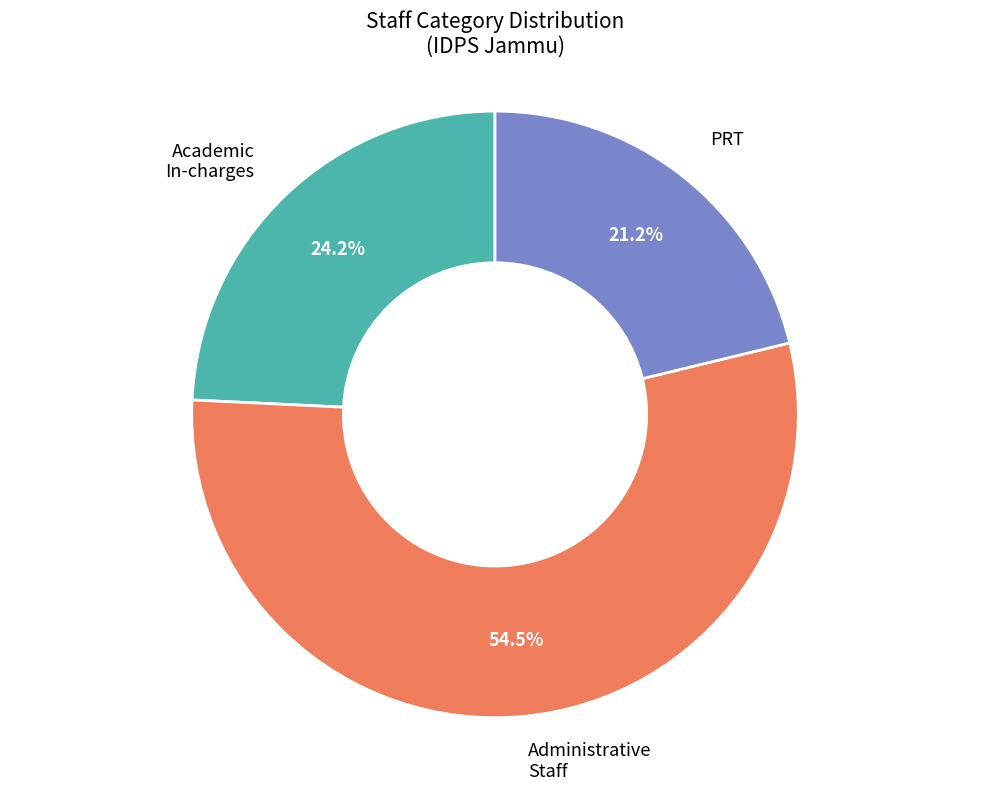

Does any single category account for the majority?

Yes